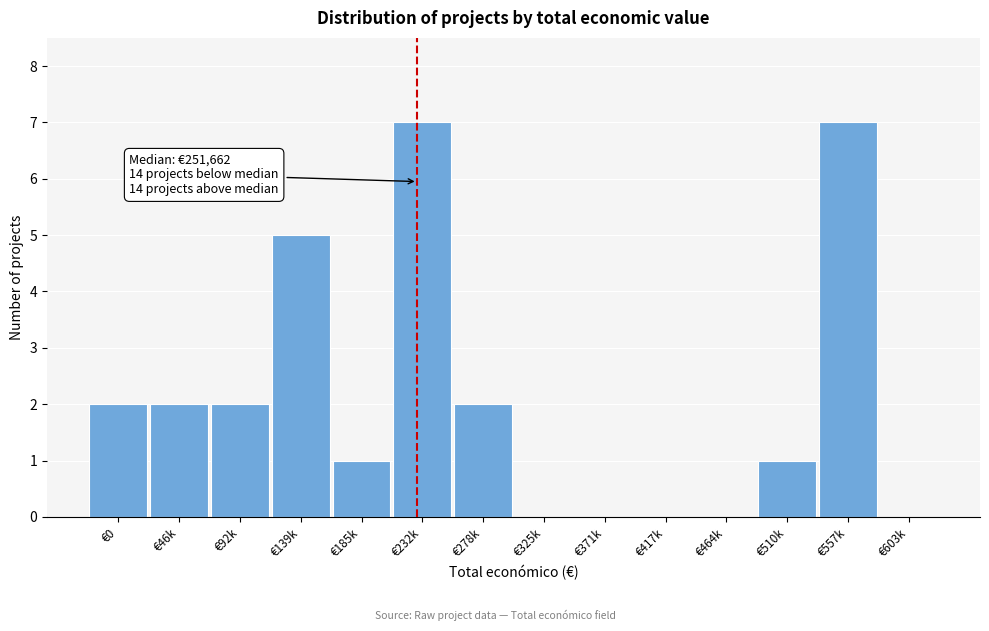

Reading right to left, extract all data points from this chart.

€603k=0	€557k=7	€510k=1	€464k=0	€417k=0	€371k=0	€325k=0	€278k=2	€232k=7	€185k=1	€139k=5	€92k=2	€46k=2	€0=2